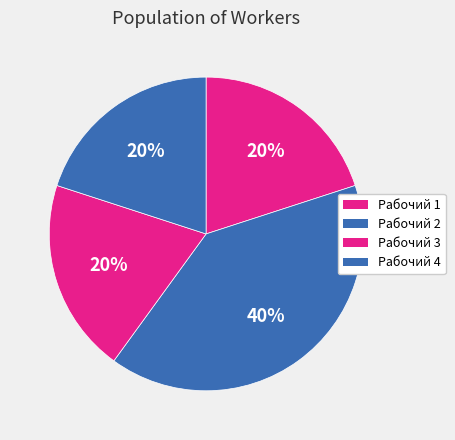

True or false: Рабочий 4 accounts for 20% of the total.

True